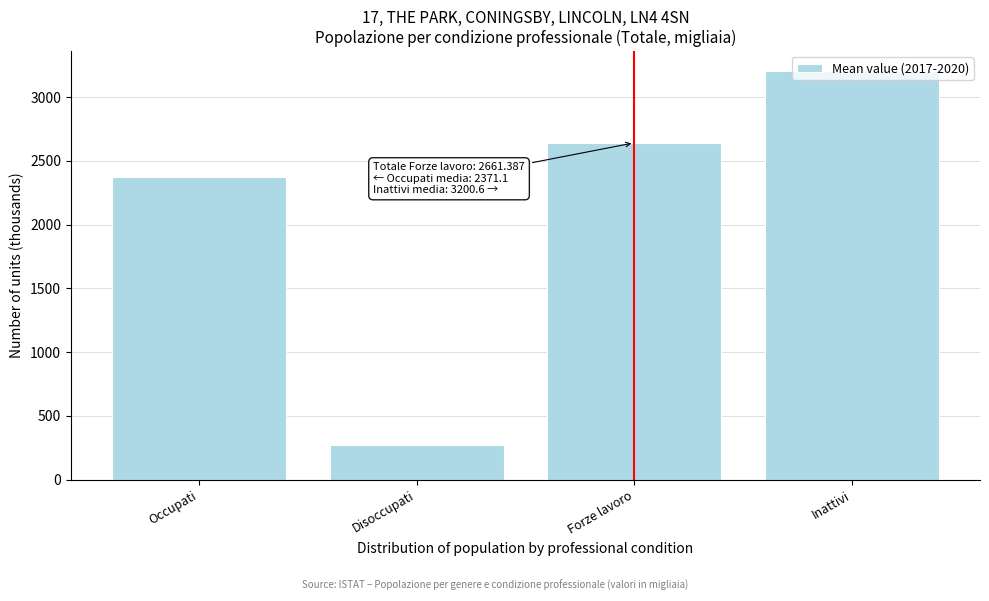

Rank the categories by value from lowest to highest.

Disoccupati, Occupati, Forze lavoro, Inattivi